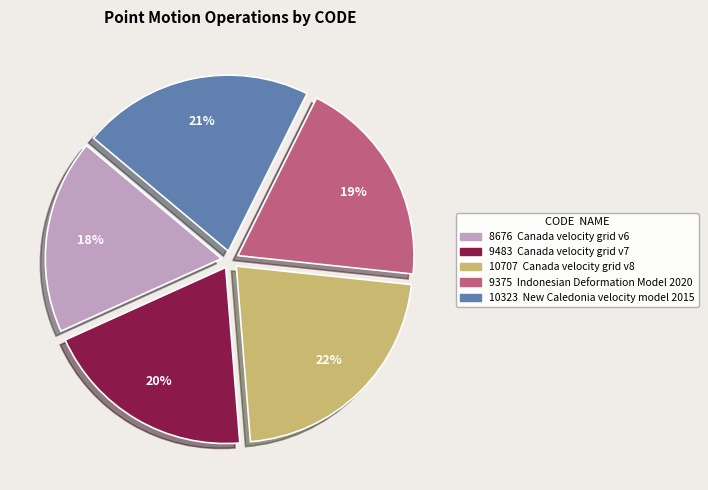

Is there any slice that represents more than half of the pie?

No